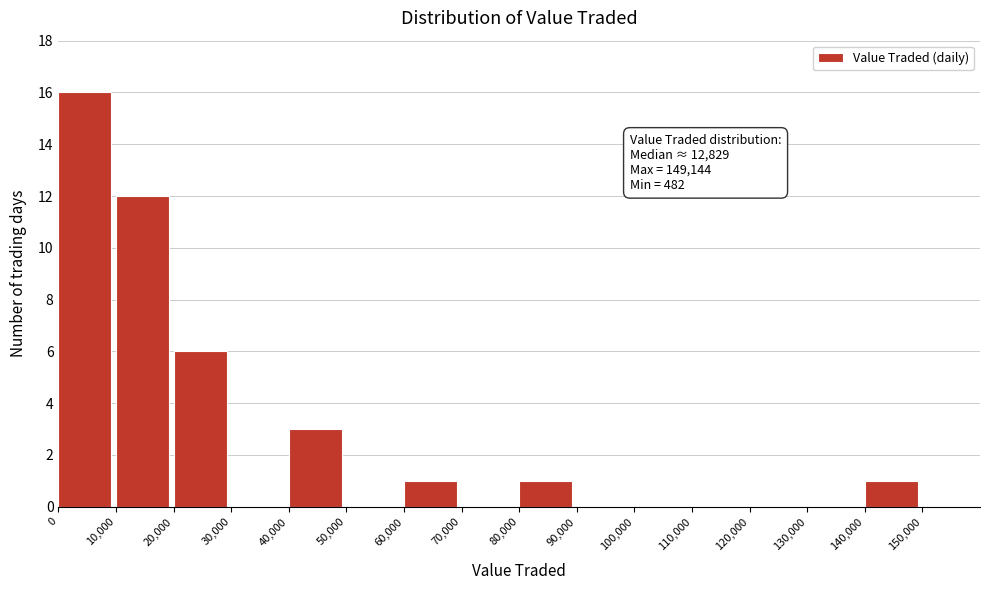

Which range on the x-axis has the tallest bar?

0 to 10000